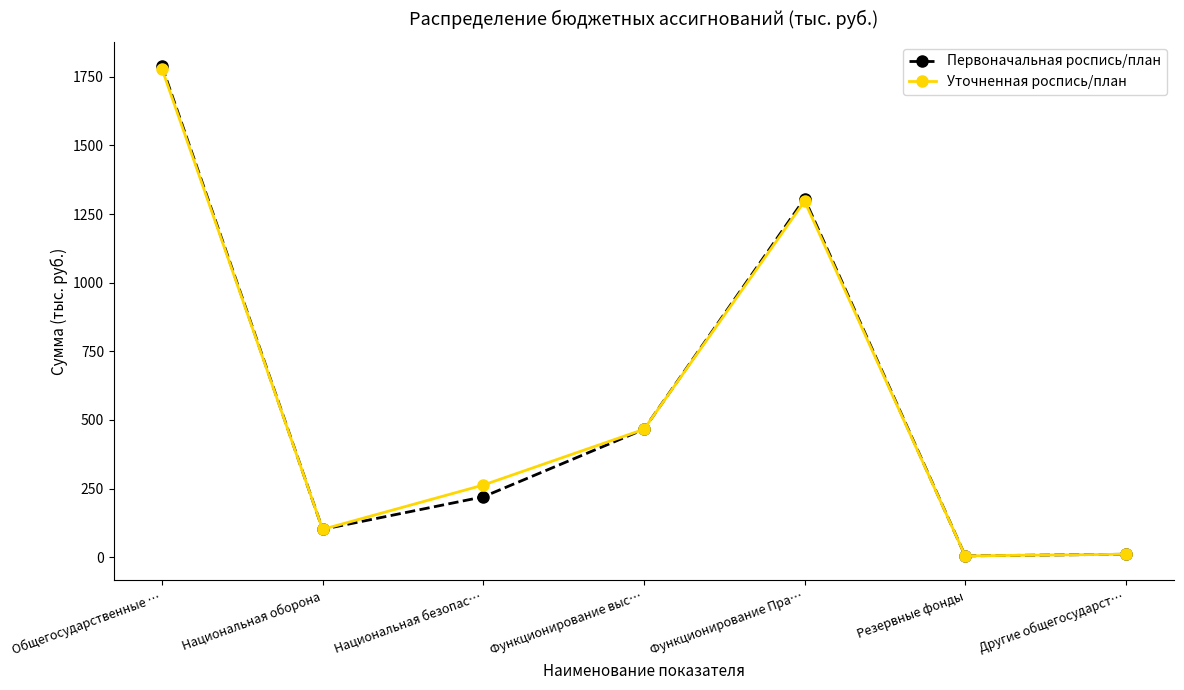

At which category does the chart reach its peak across all series?

Общегосударственные …